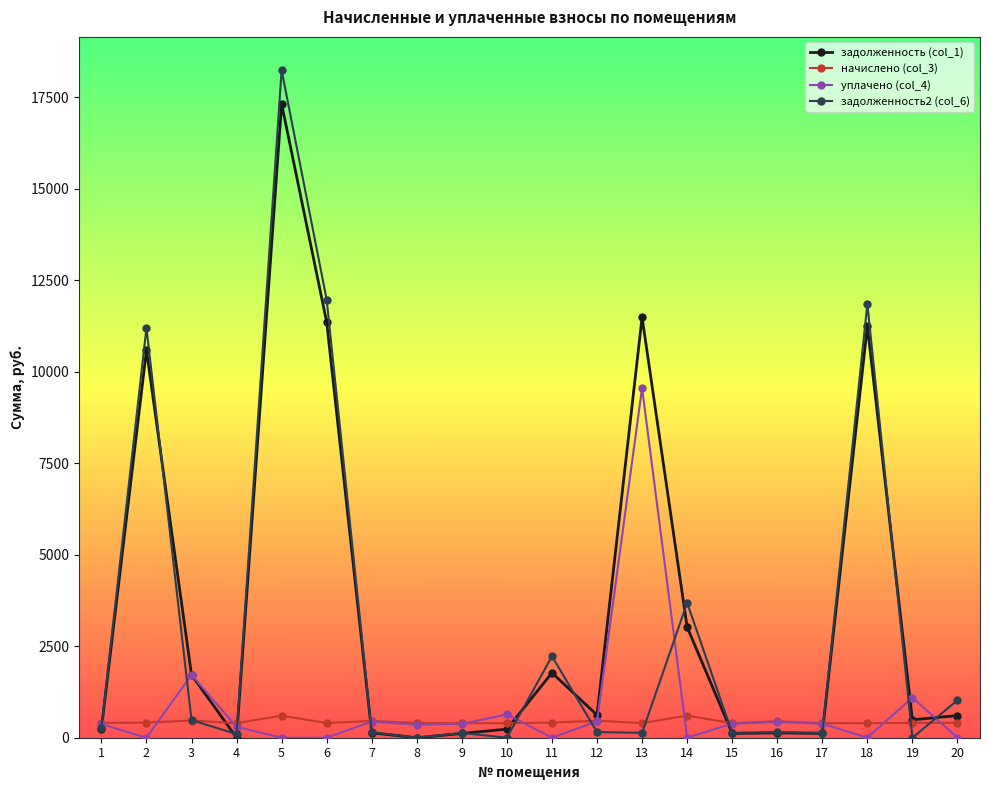

Is this an area chart (filled region under the line)?

No